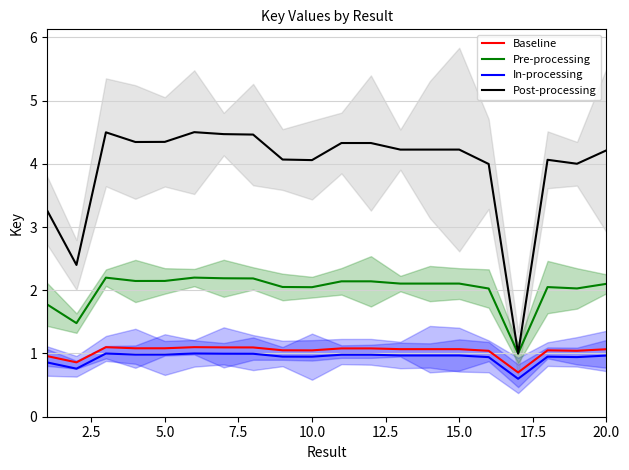

True or false: Baseline has a value of 0.5 at 20.0.

False